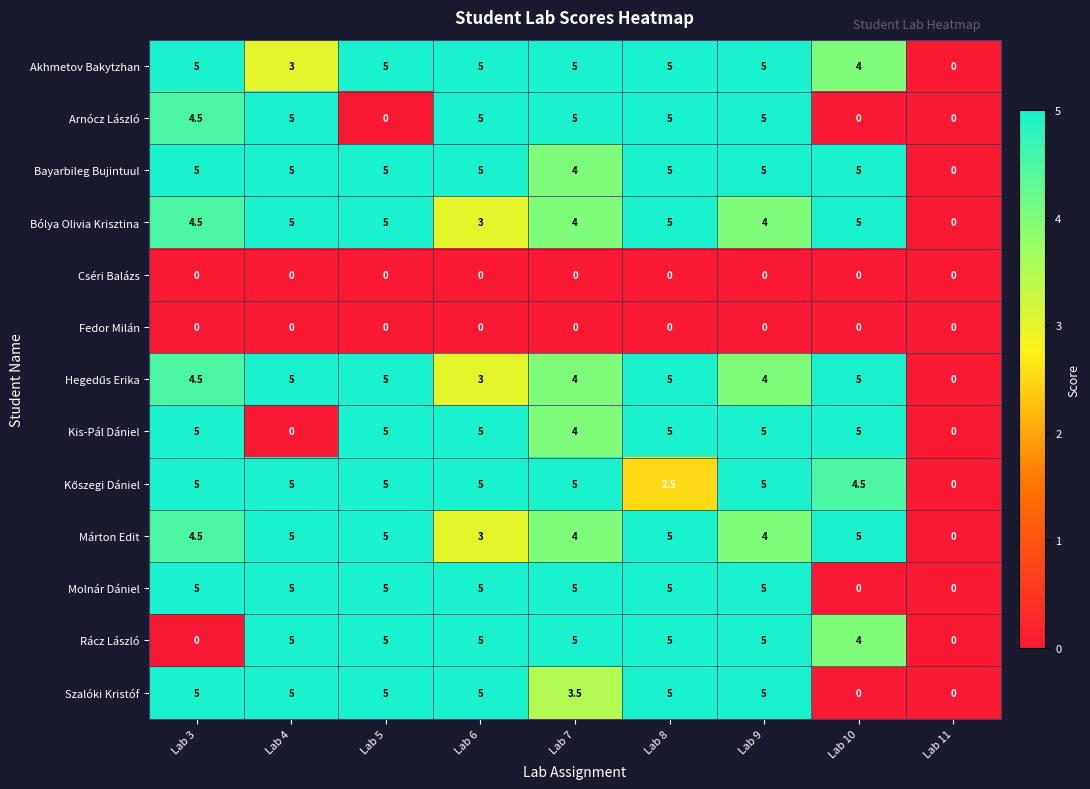

What is the total value across all series at Lab 3?

48.0